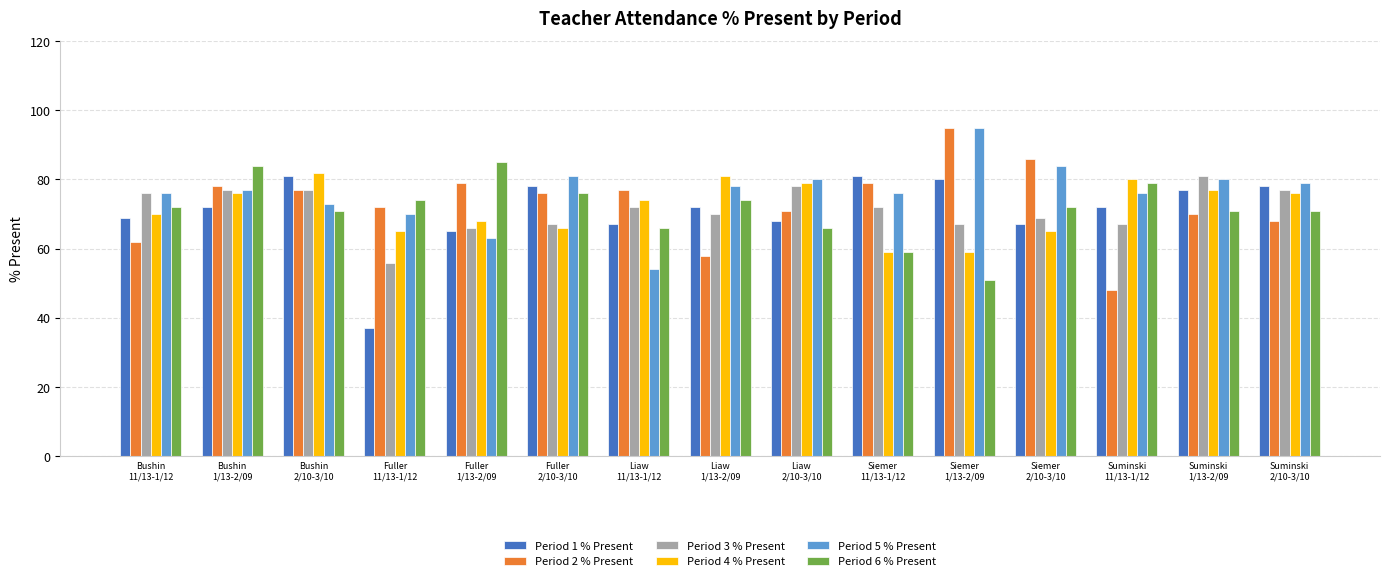

What is the difference between the Period 1 % Present values at Siemer
11/13-1/12 and Bushin
11/13-1/12?

12